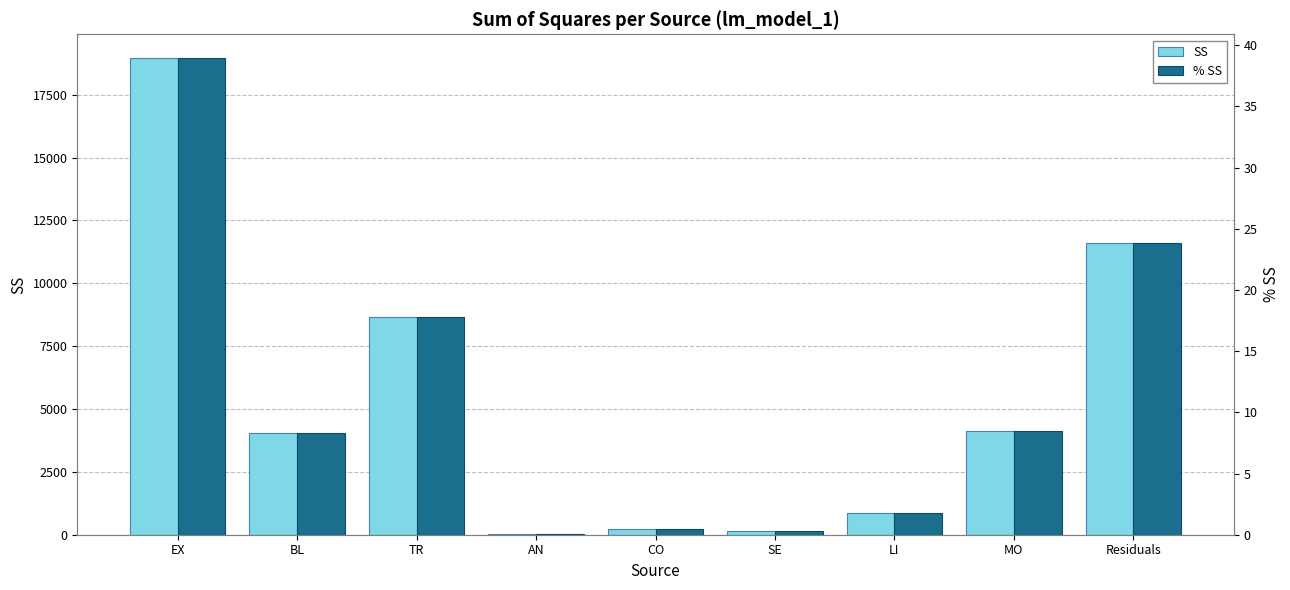

Rank the categories by SS value from lowest to highest.

AN, SE, CO, LI, BL, MO, TR, Residuals, EX